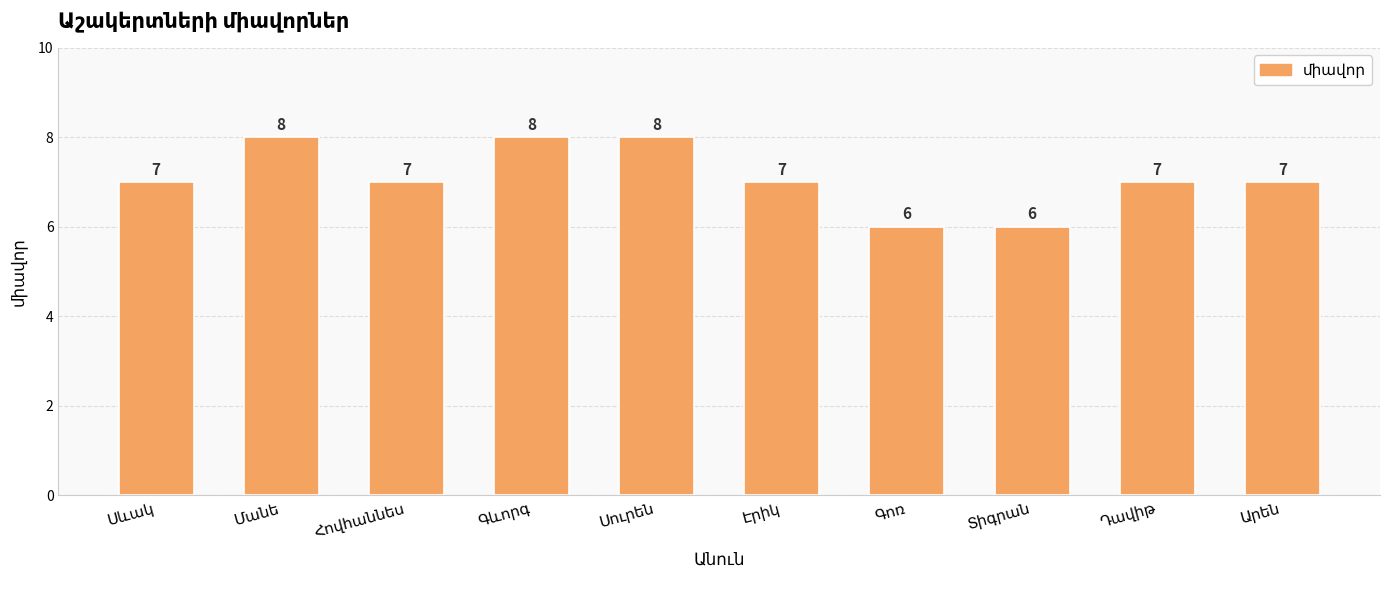

What is the smallest value displayed?

6